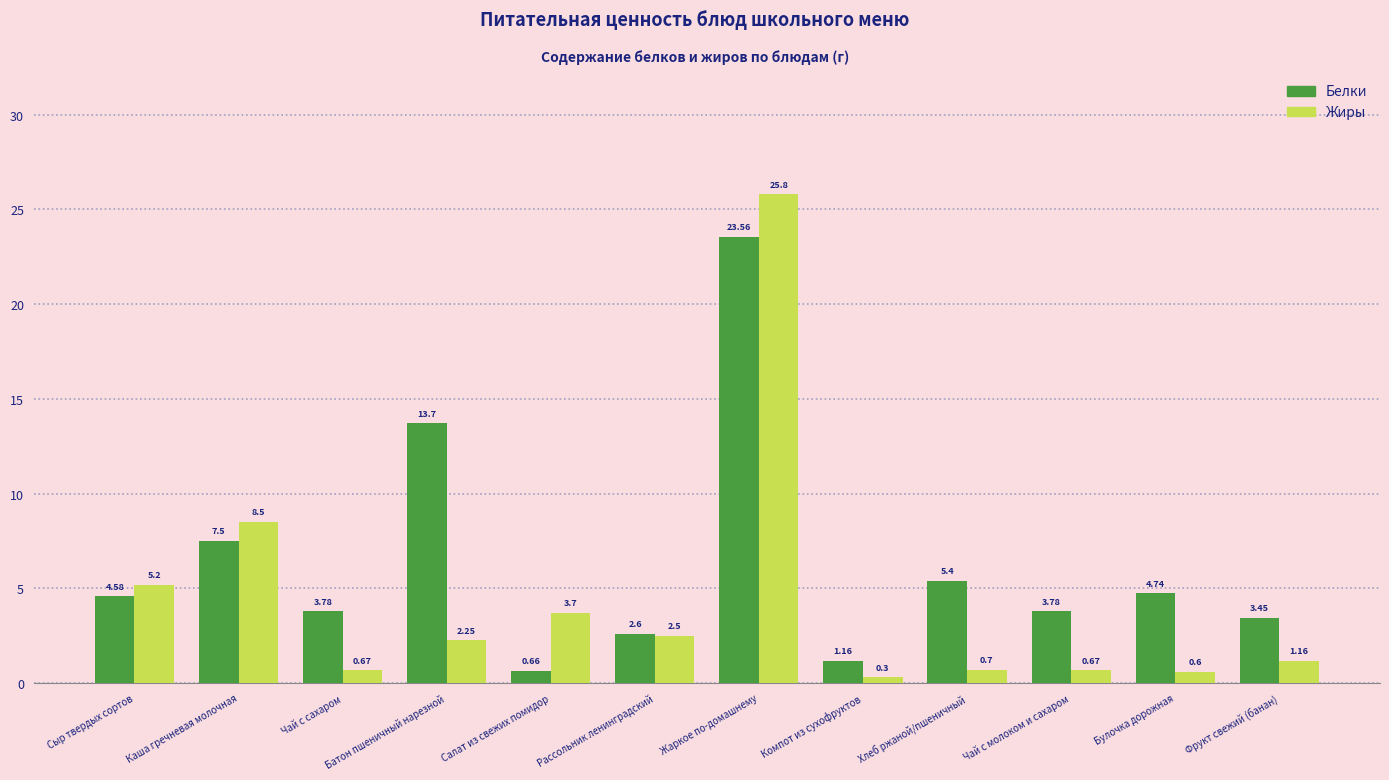

Count the number of data series in this chart.

2